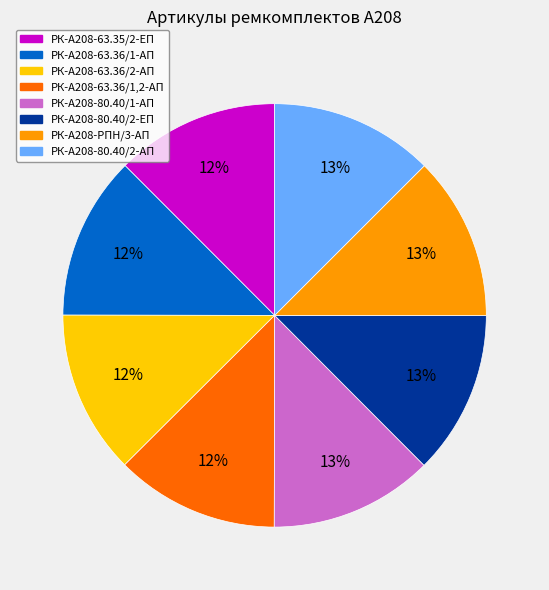

Do РК-А208-63.36/1,2-АП and РК-А208-80.40/2-ЕП together represent more than half of the pie?

No